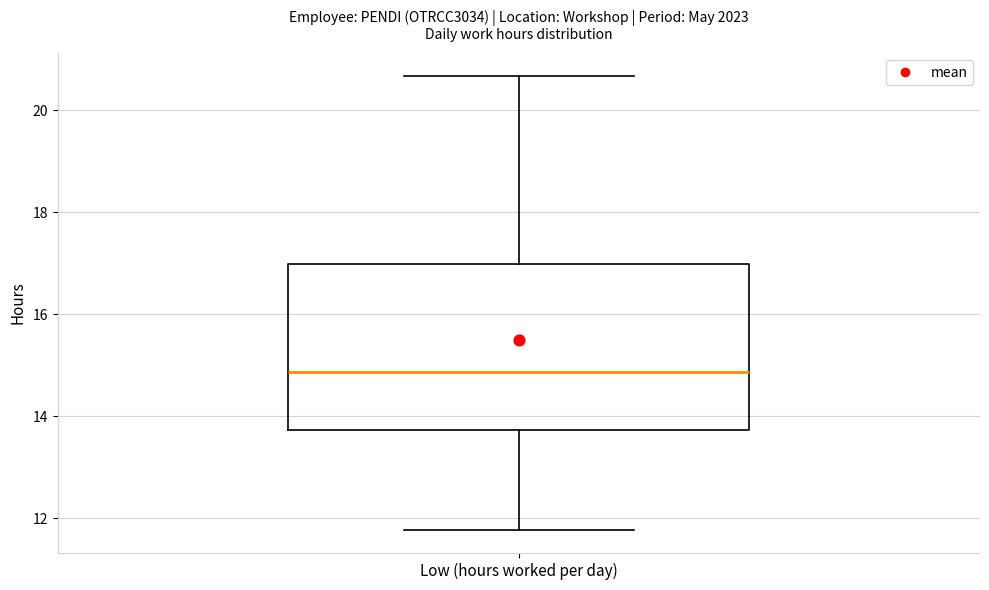

Transcribe this box plot: give where the median line is, the range the box spans, and where the two whiskers end, as read against the y-axis. The values are not printed on the chart, so give them approximately, as read against the axis.

median 14.8, box 13.8 to 17.0, whiskers 11.8 to 20.6